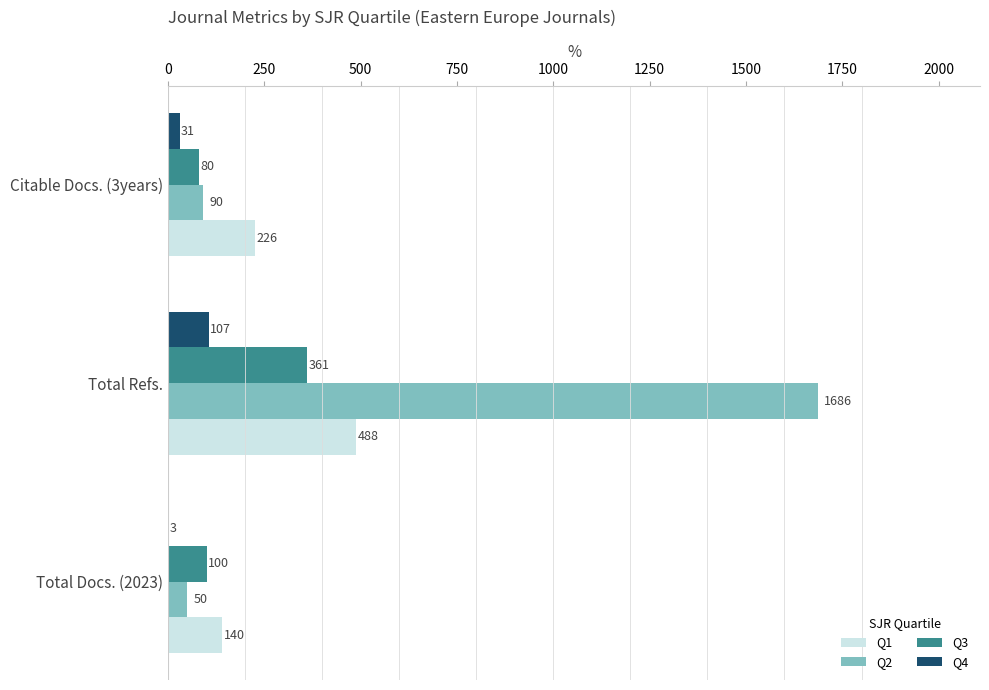

The Q3 series shows 100 at Total Docs. (2023). True or false?

True